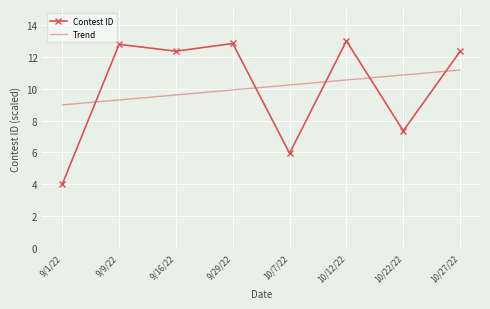

Is it true that Contest ID equals 1.6 at 10/7/22?

False